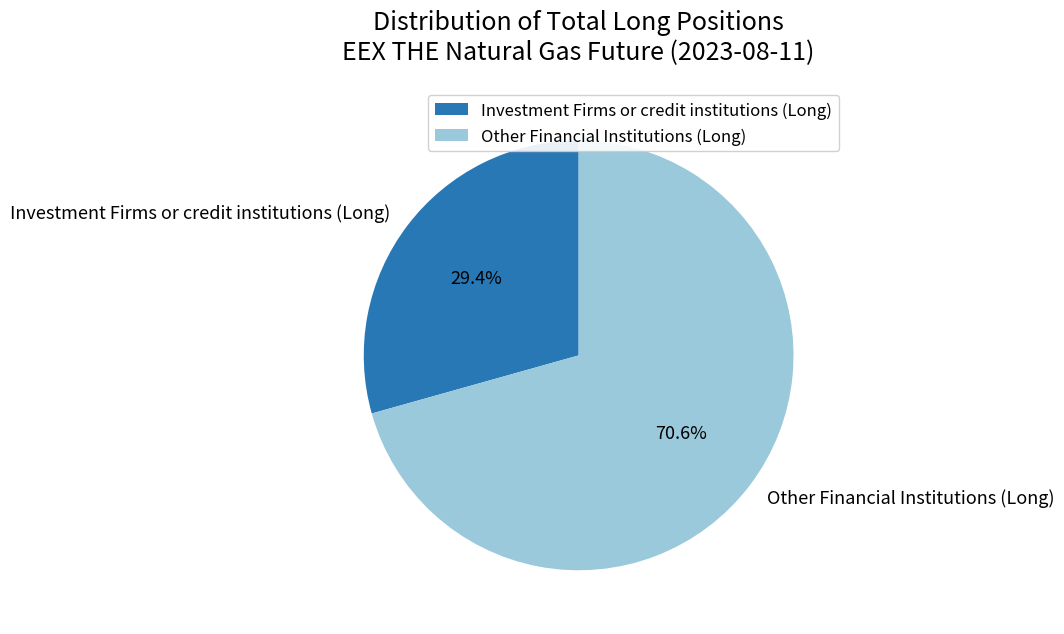

Which category has the biggest portion of the pie?

Other Financial Institutions (Long)